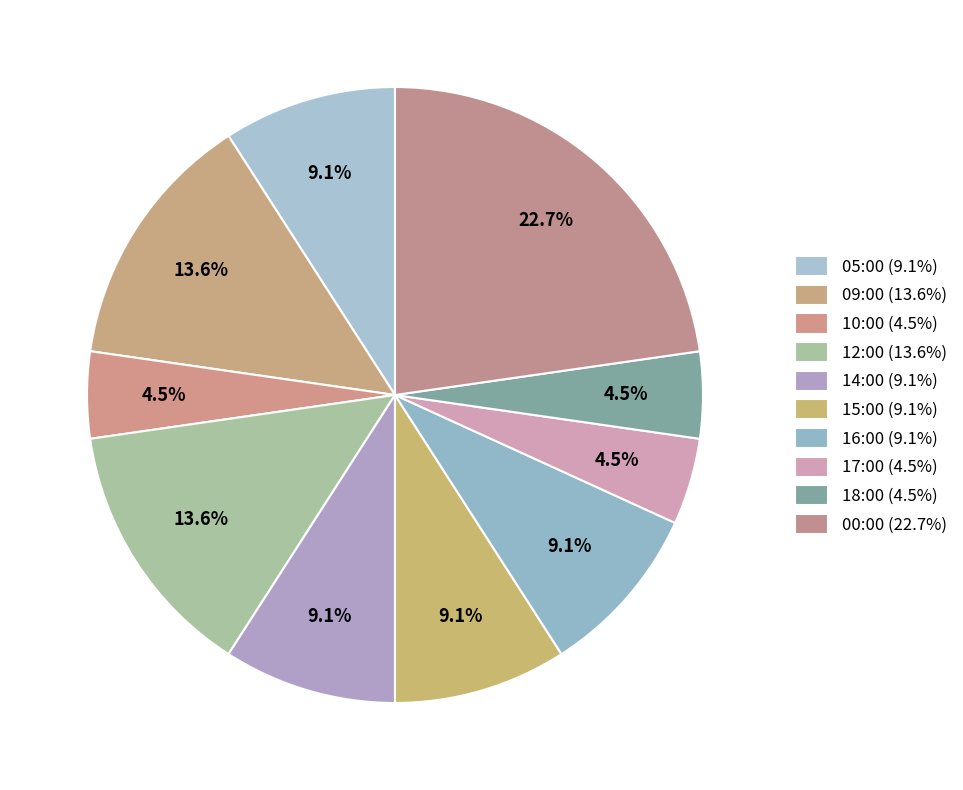

Does 15:00 account for over 50% of the chart?

No